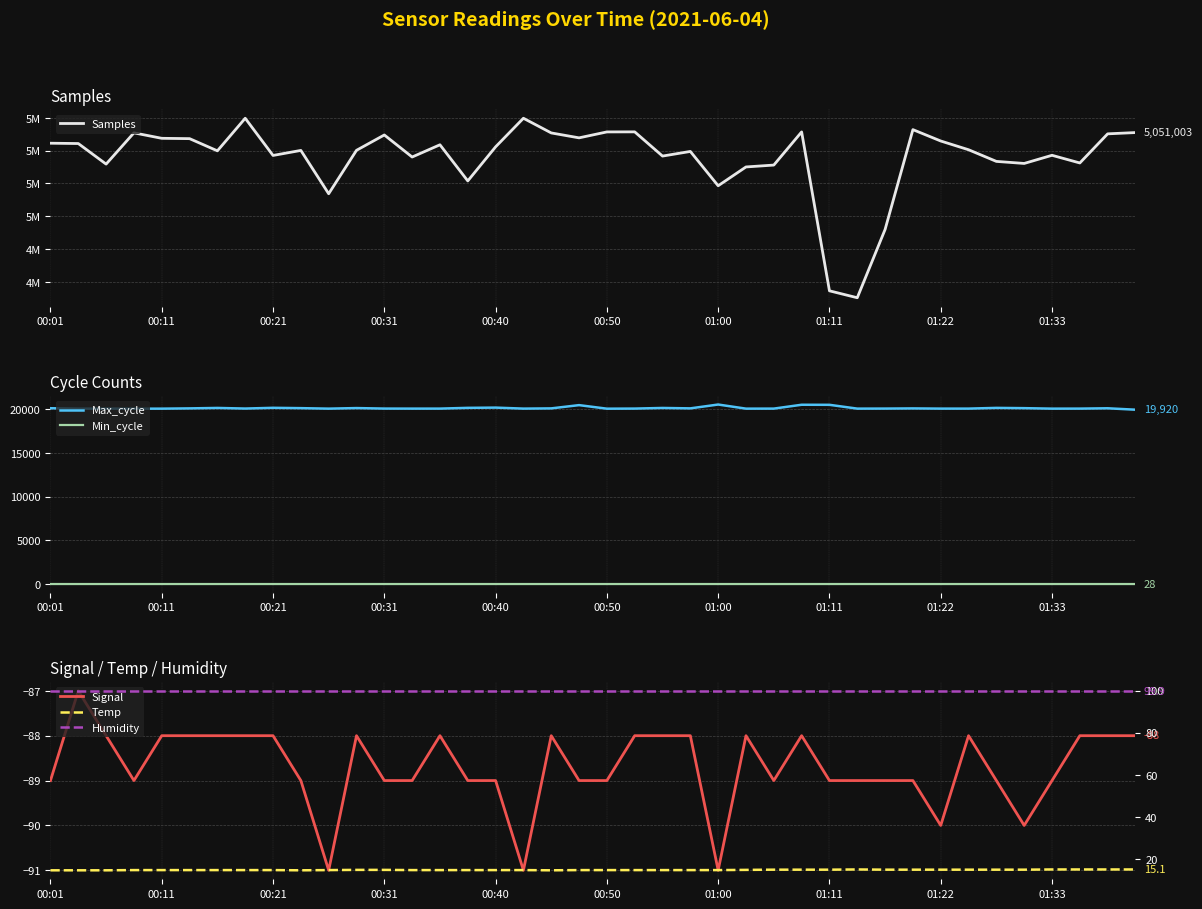

What is the value of the Max_cycle point at the 27th from the left?

20045.0